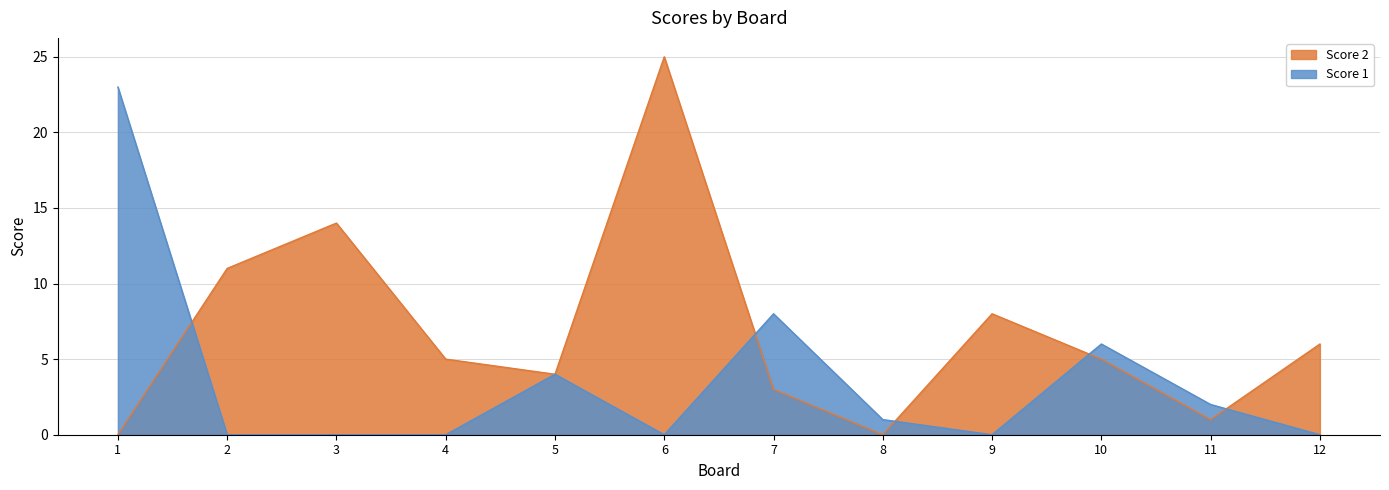

Where is the first local maximum for Score 1?

5